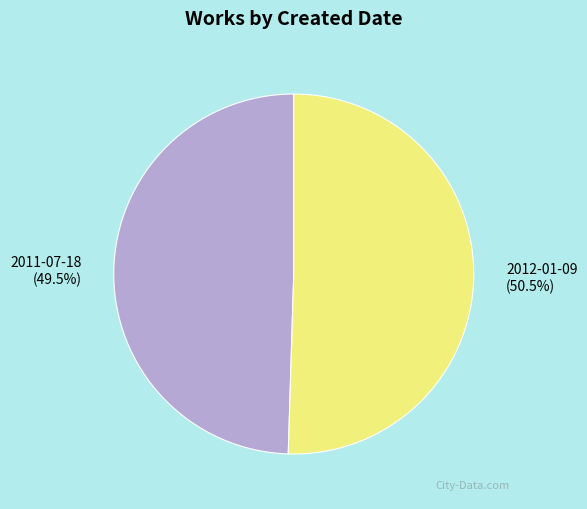

Which category has the biggest portion of the pie?

2012-01-09